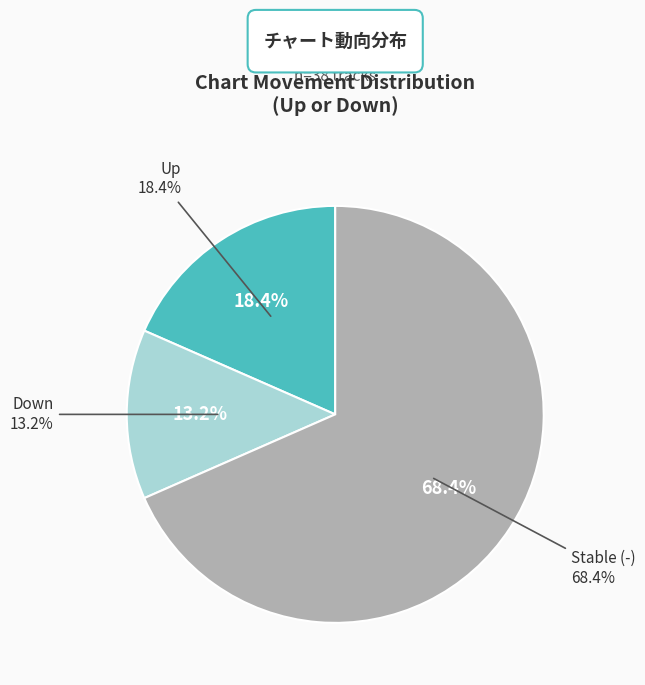

To the nearest percent, what percentage of the pie is -?

68%